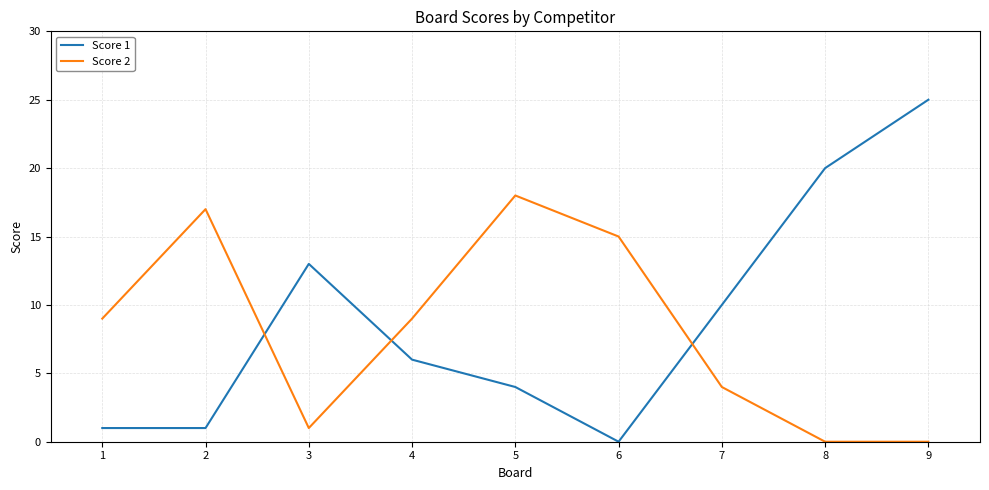

Between 1 and 8, which series saw the biggest shift?

Score 1